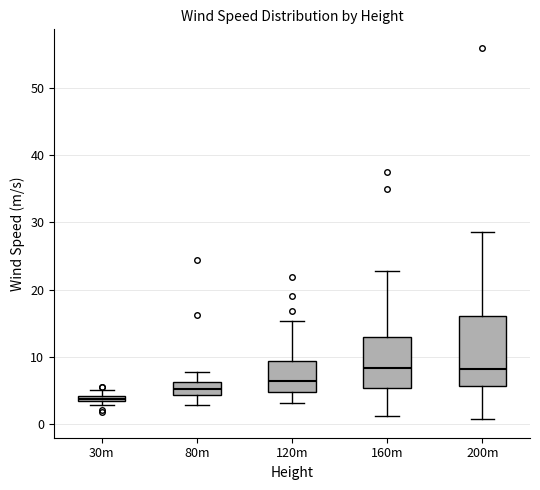

Which box's median line is the lowest?

30m